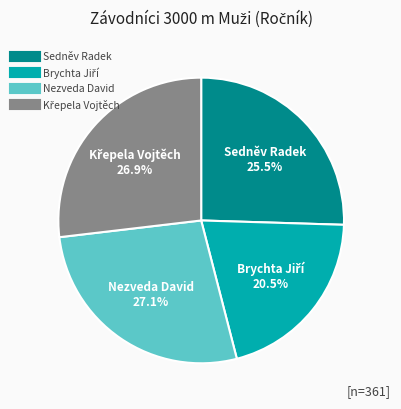

What percentage is NOT represented by Nezveda David?

72.9%